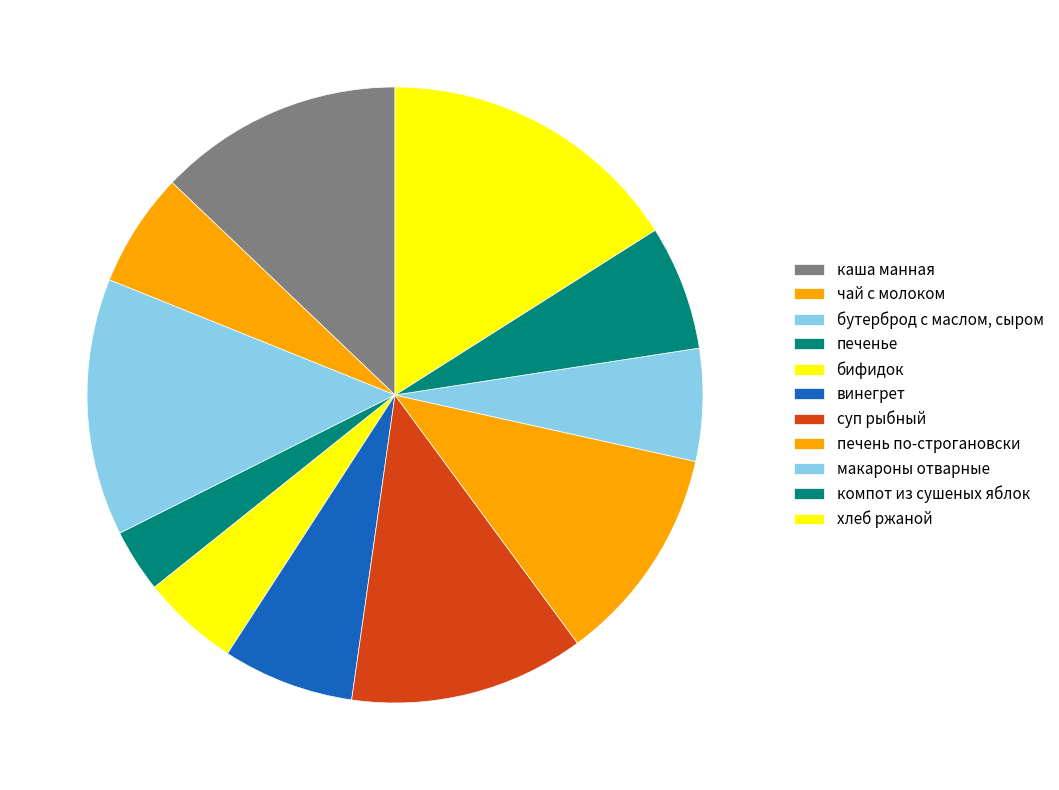

To the nearest percent, what is the difference between the хлеб ржаной and компот из сушеных яблок slice percentages?

9%